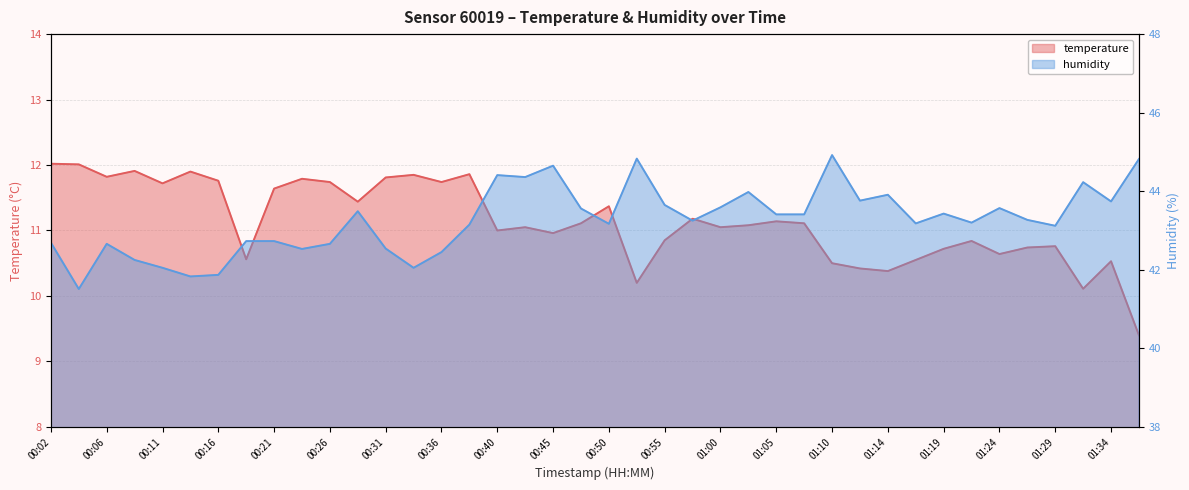

Where does the temperature series first go above 11?

00:02